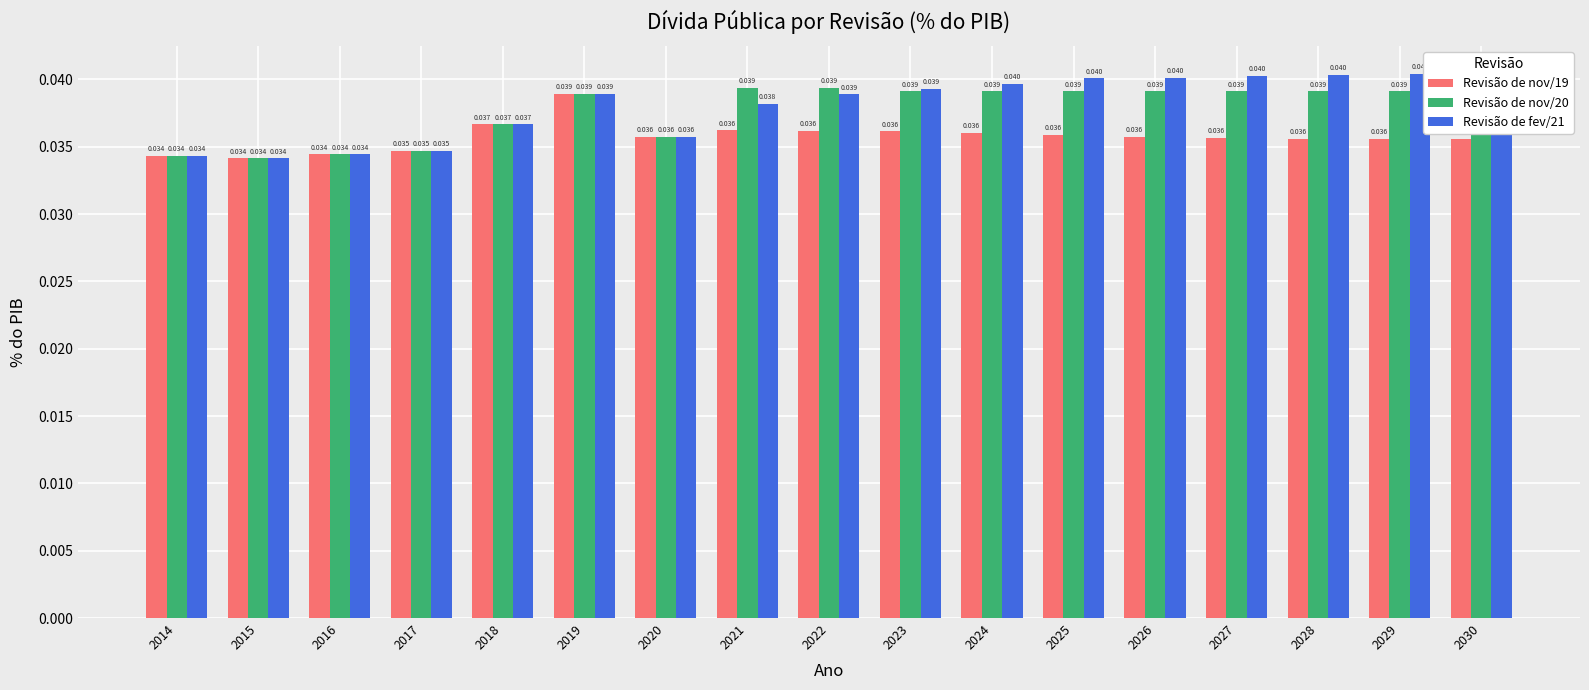

At which category is the sum across all series the highest?

2019